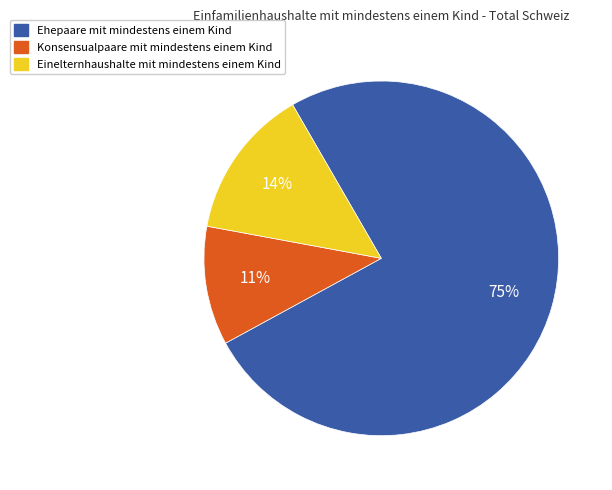

What is the ratio of the value at Konsensualpaare mit mindestens einem Kind to the value at Ehepaare mit mindestens einem Kind?

0.1